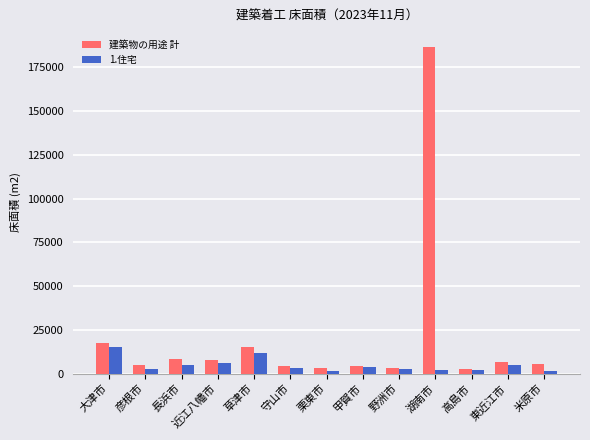

List the series in order of their peak value, lowest first.

1.住宅, 建築物の用途 計